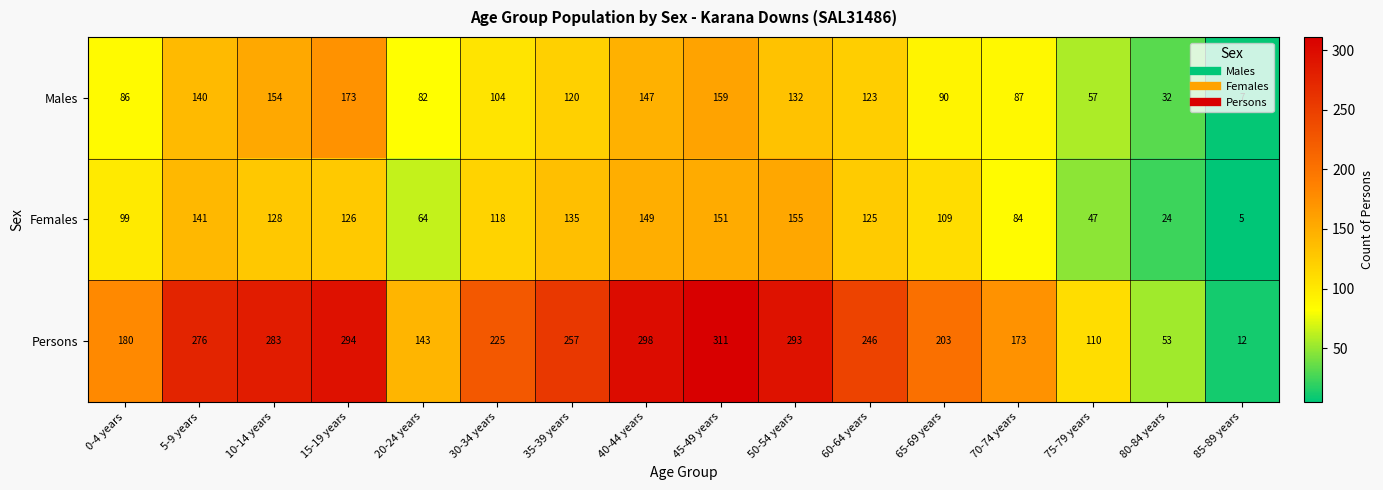

True or false: Males has a value of 49 at 45-49 years.

False